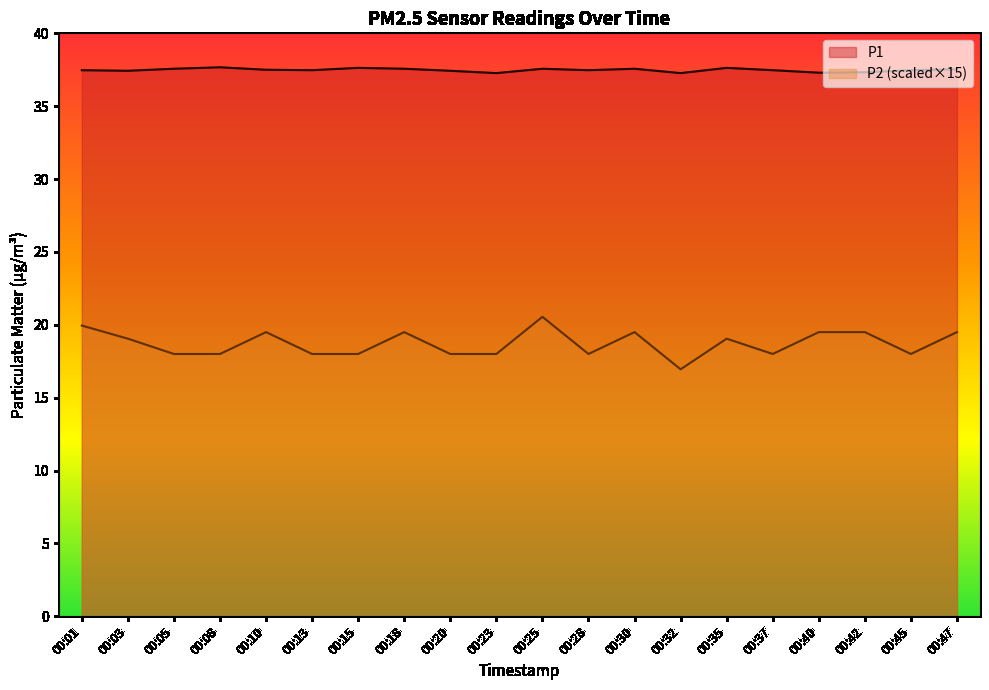

Is it true that P2 equals 11.7 at 00:05?

False